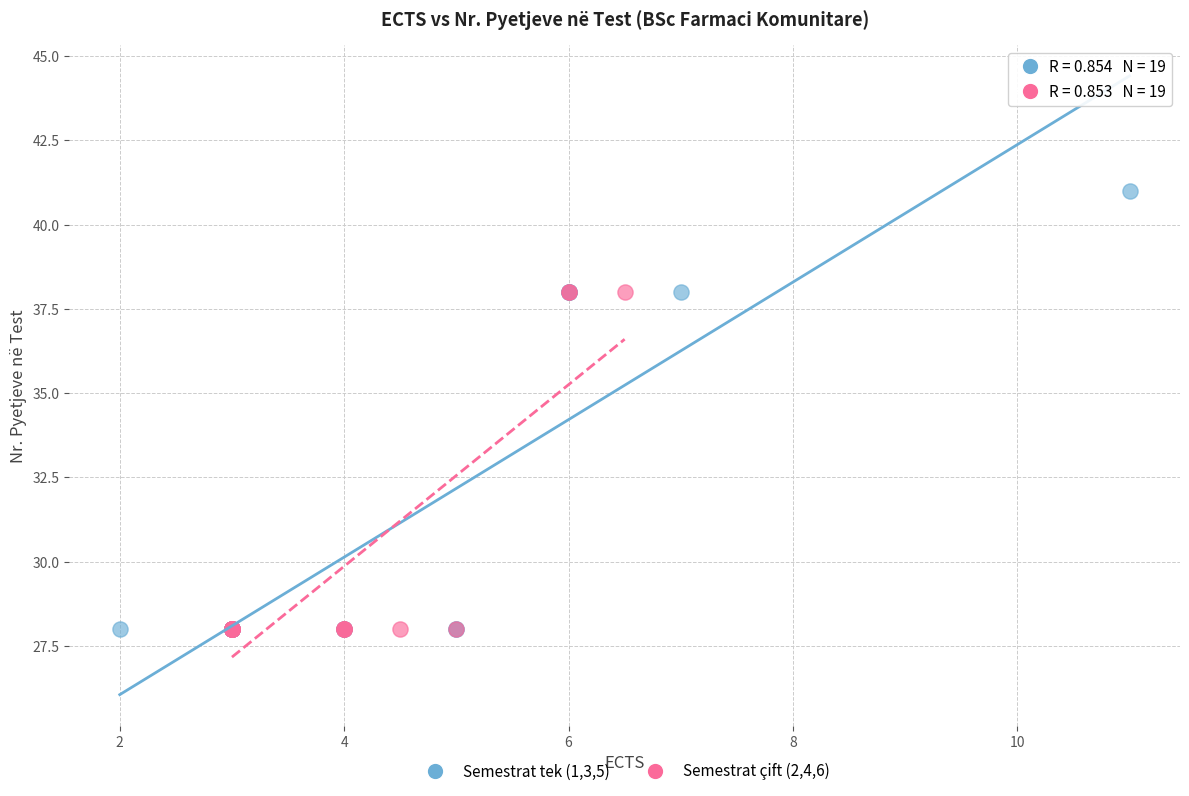

Which series has the widest spread of Y values?

Semestrat tek (1,3,5)